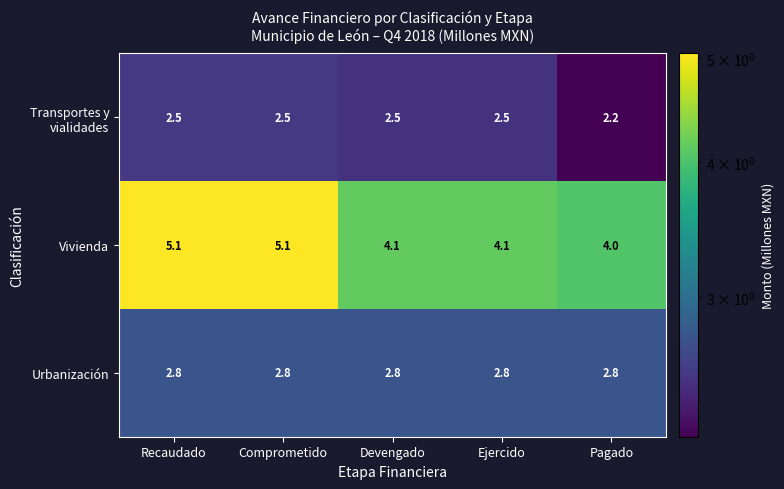

What is the spread (max minus min) of values at Devengado?

1.6